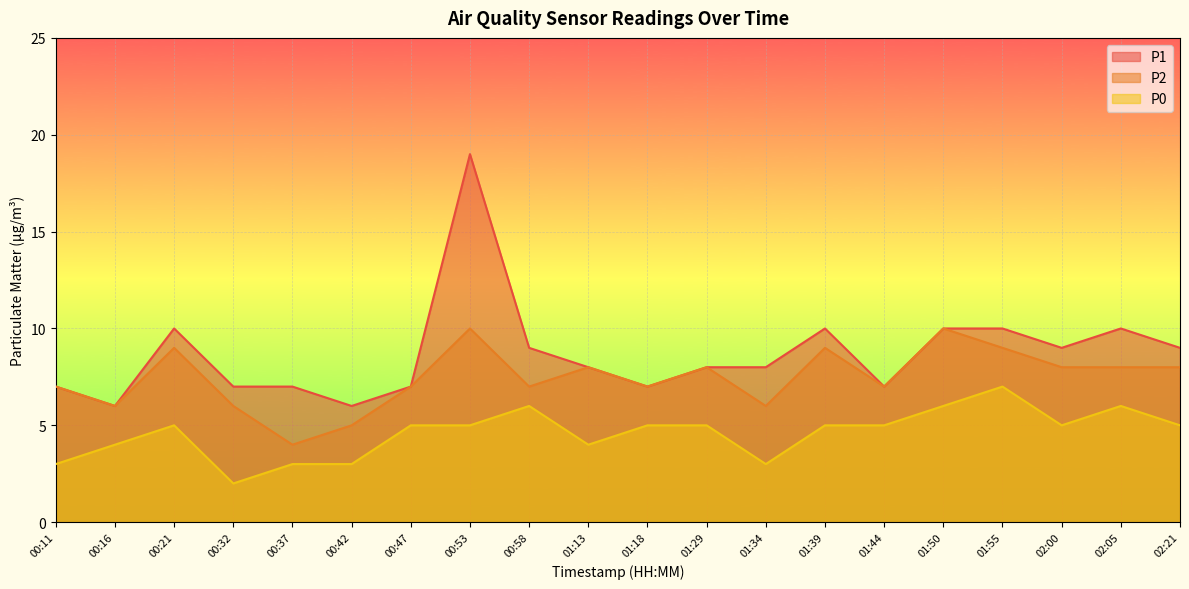

What is the difference between the highest and lowest values at 00:11?

4